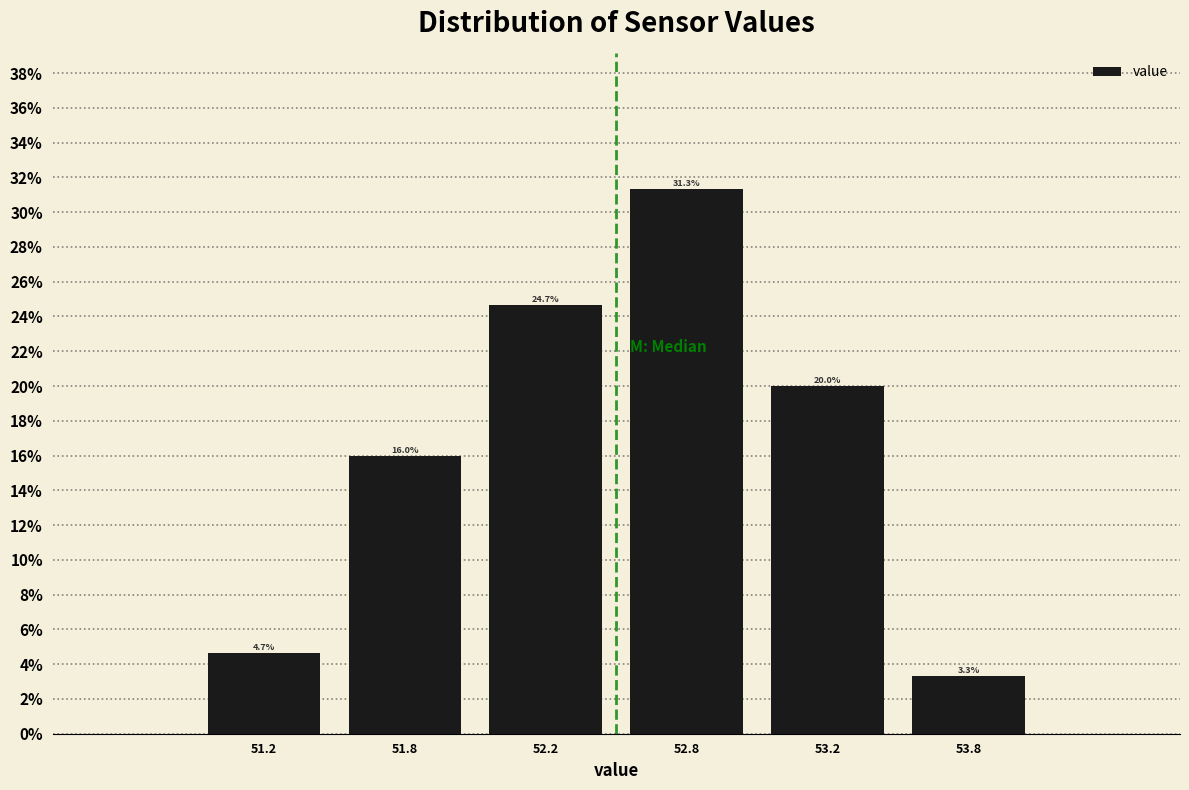

Reading left to right, list all the values displayed in this chart.

51.2=4.7	51.8=16.0	52.2=24.7	52.8=31.3	53.2=20.0	53.8=3.3